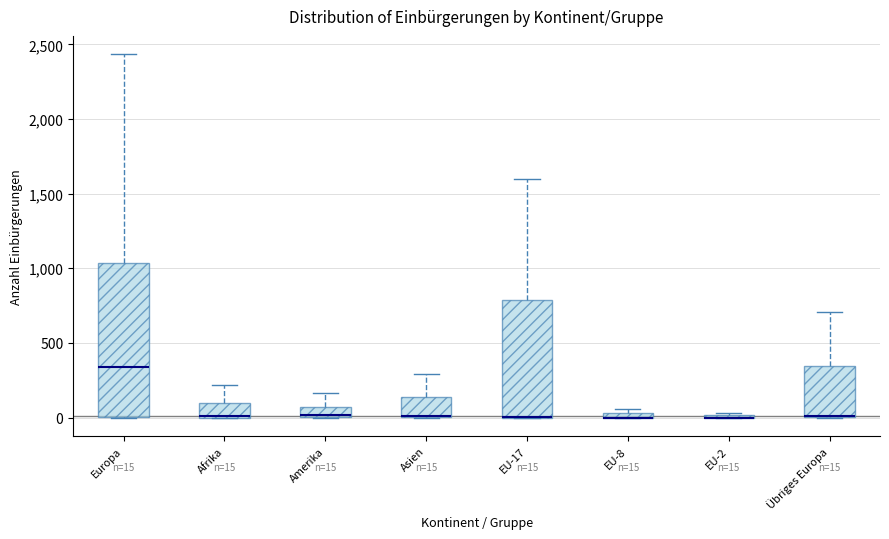

Which box is the tallest, from its lower edge to its upper edge?

Europa